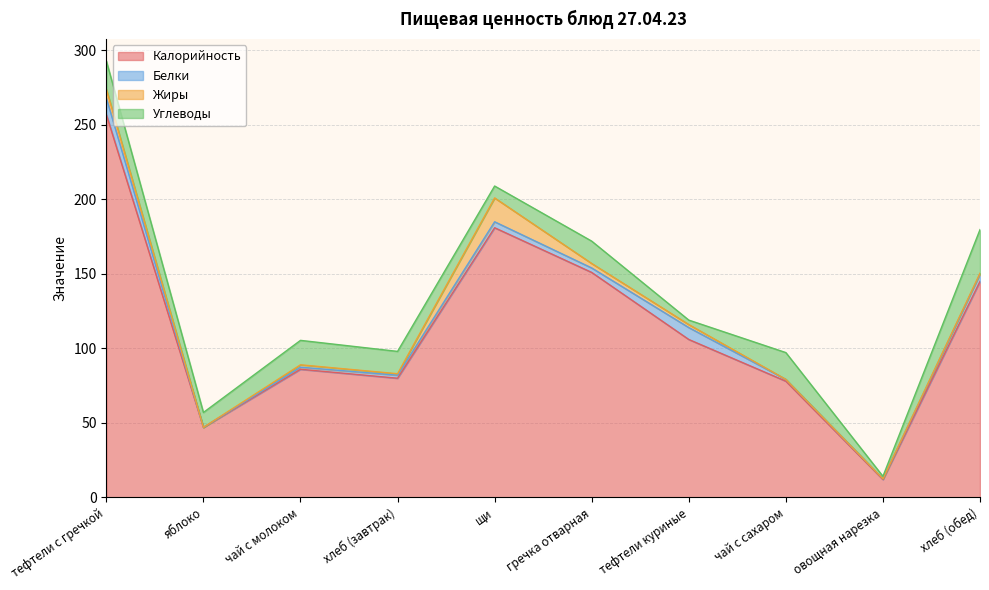

How many lines are shown in the chart?

4